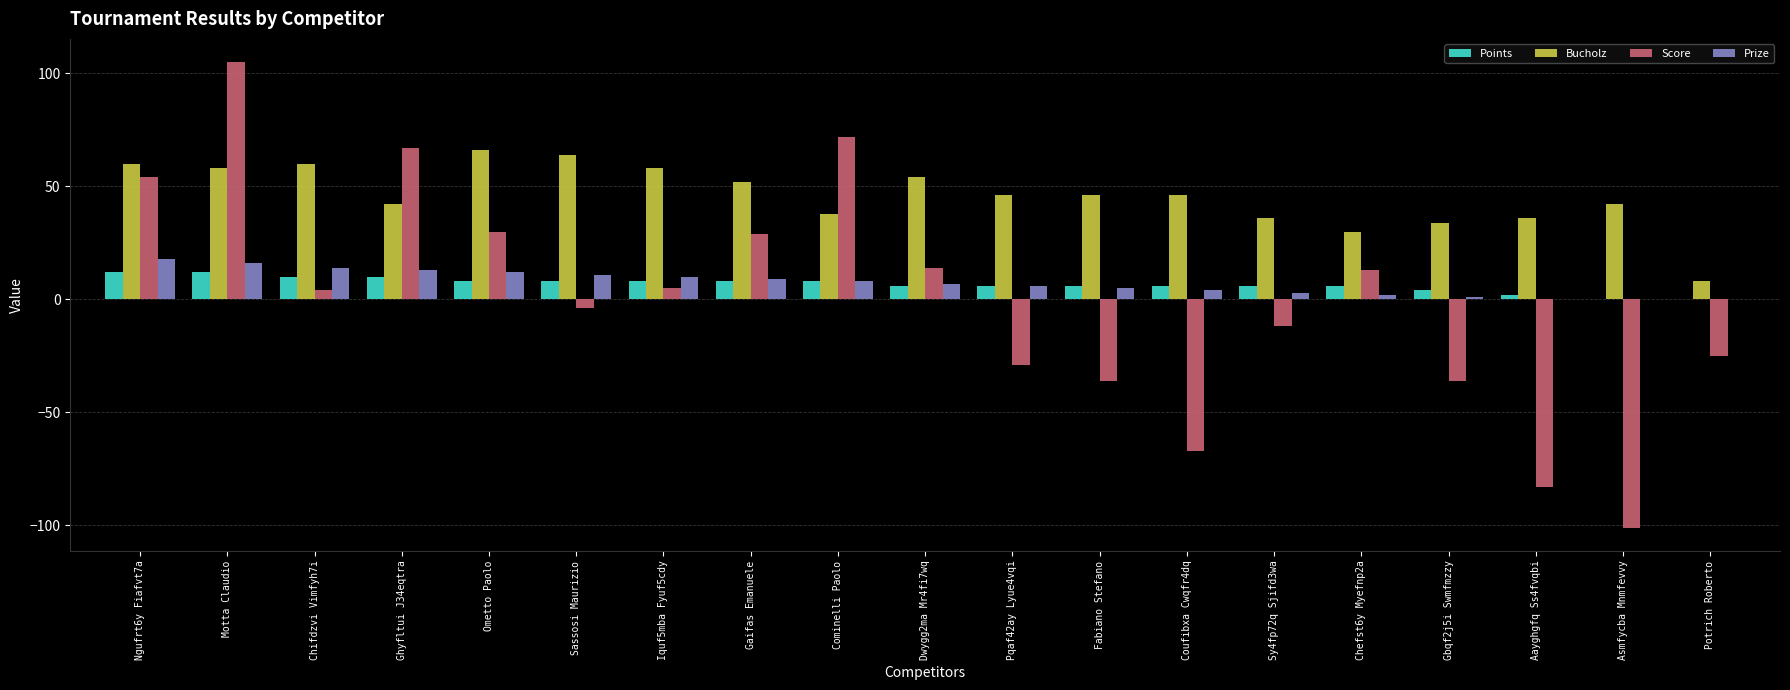

What is the difference between the Score values at Asmfycba Mnmfevvy and Gaifas Emanuele?

130